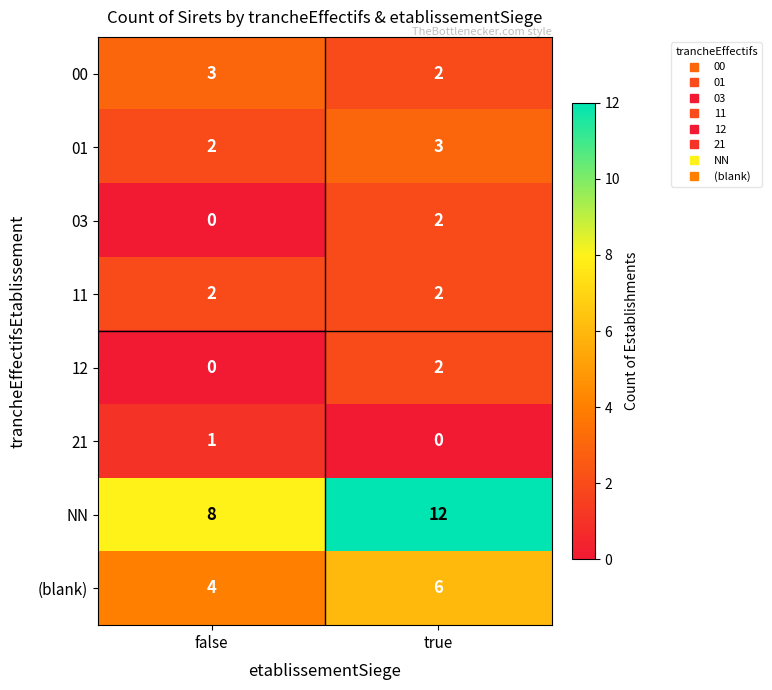

Which series changed the most between false and true?

NN